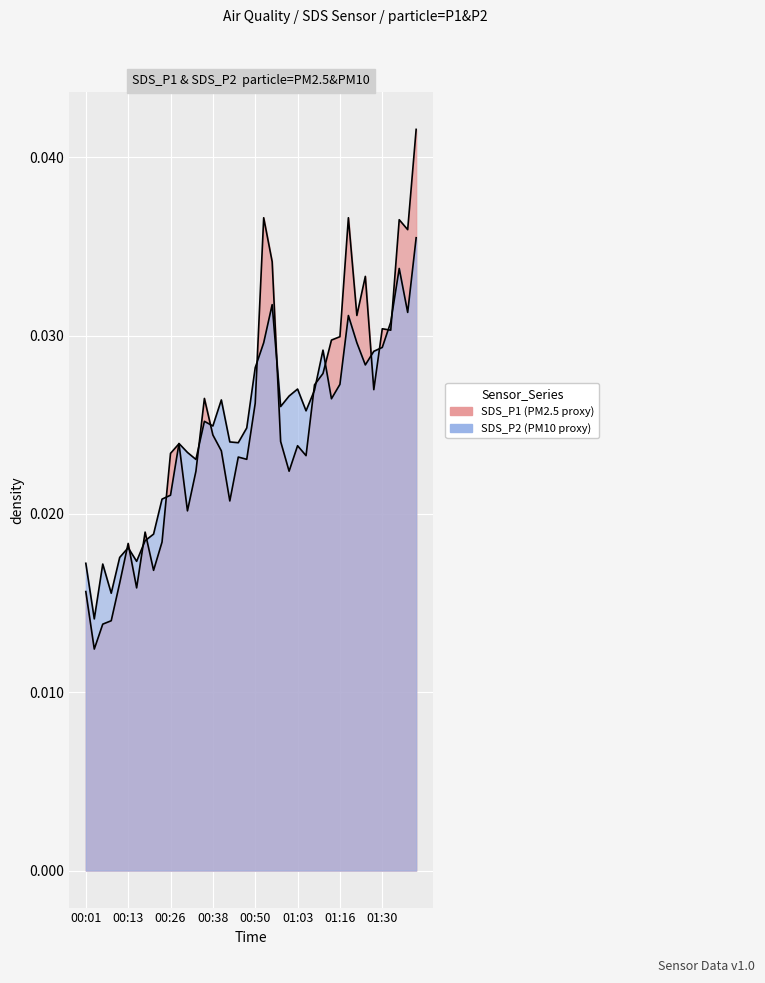

True or false: SDS_P2 has a value of 0.0 at 01:30.

False